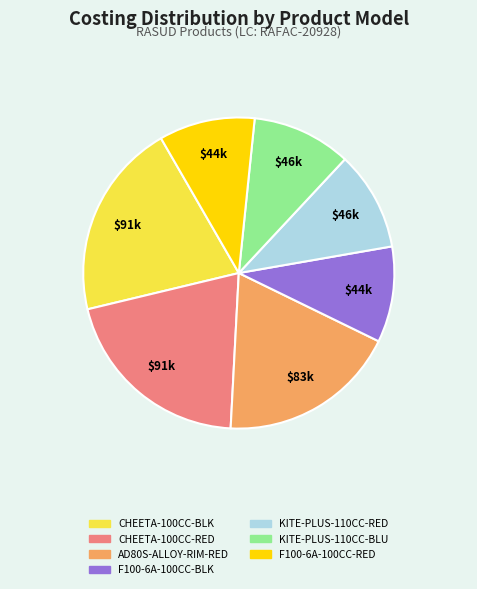

Is there any slice that represents more than half of the pie?

No